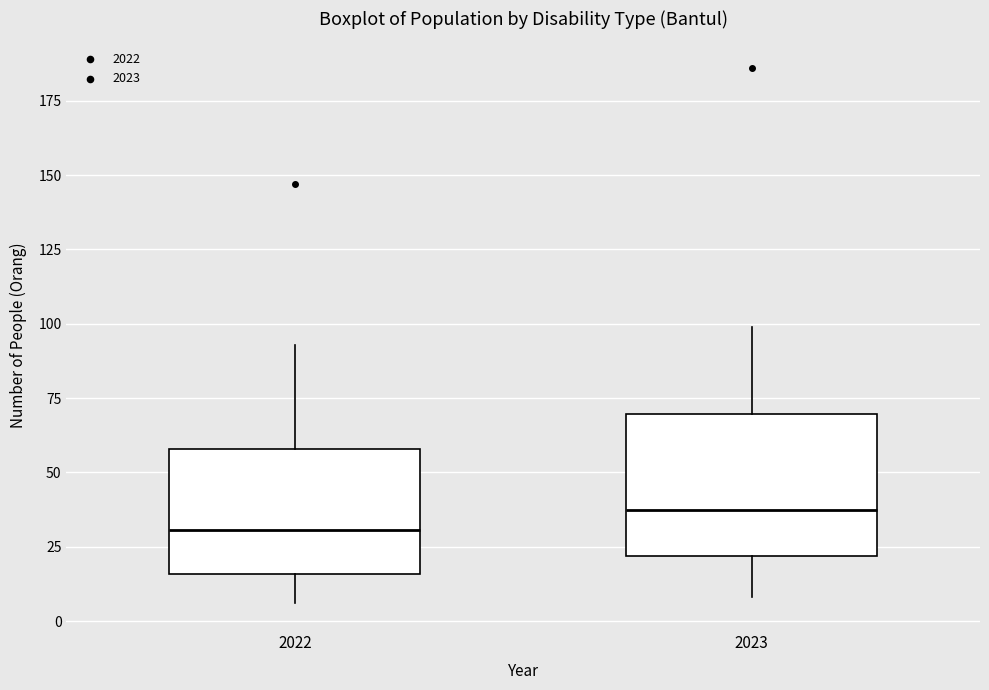

Comparing the boxes themselves (not the whiskers), which one is the tallest?

2023